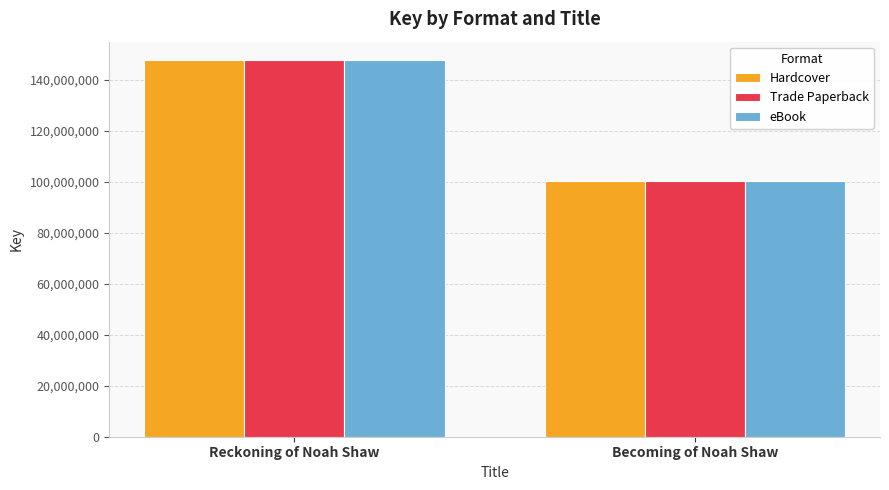

What is the label of the 2nd bar from the right?

Reckoning of Noah Shaw